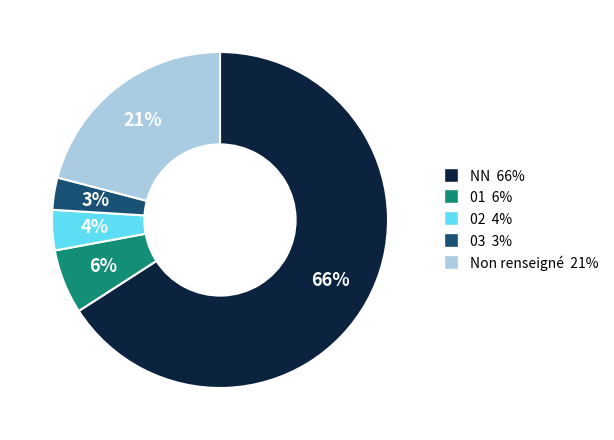

To the nearest percent, what is the difference between the largest and smallest slice percentages?

63%